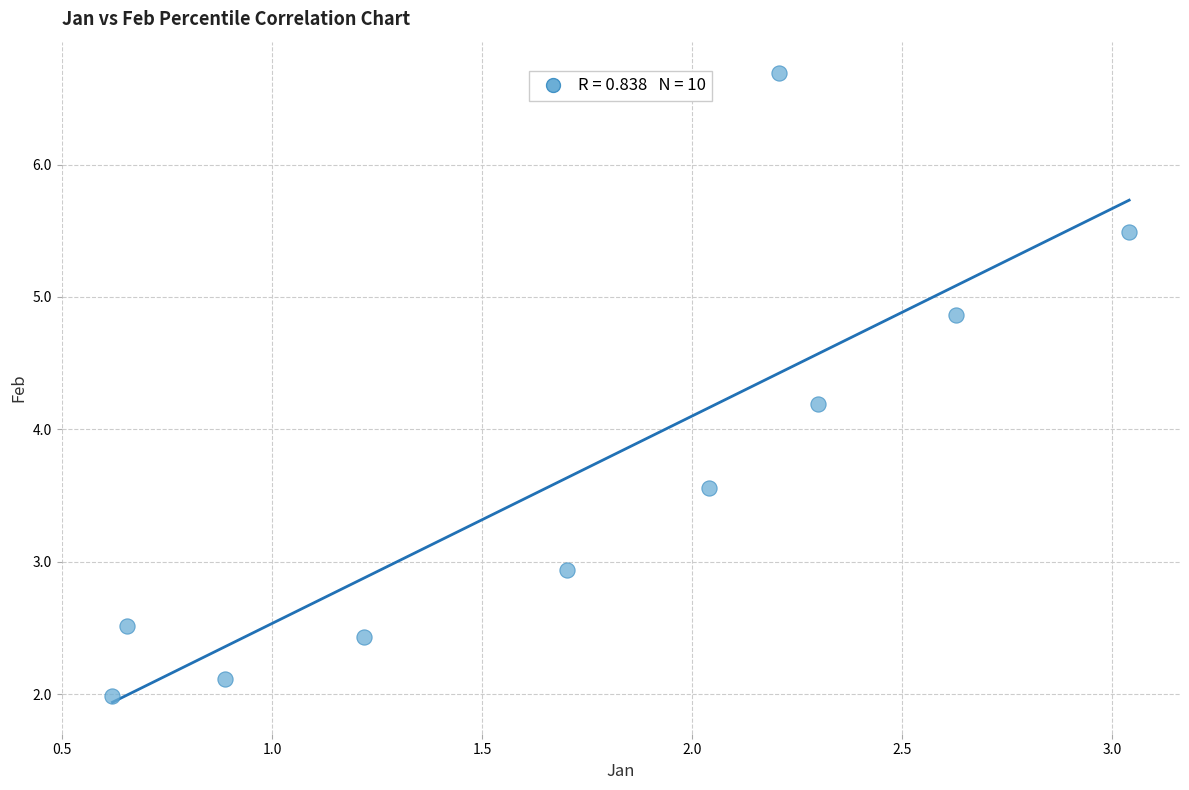

What Y value in the scatter plot is closest to 4?

4.2